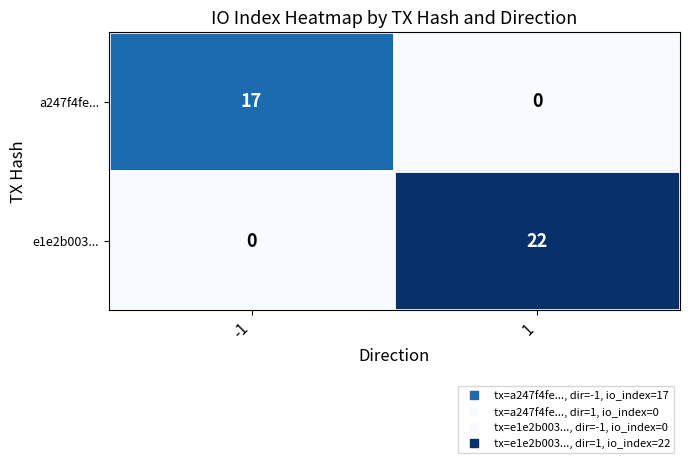

How many data points does each series have?

2